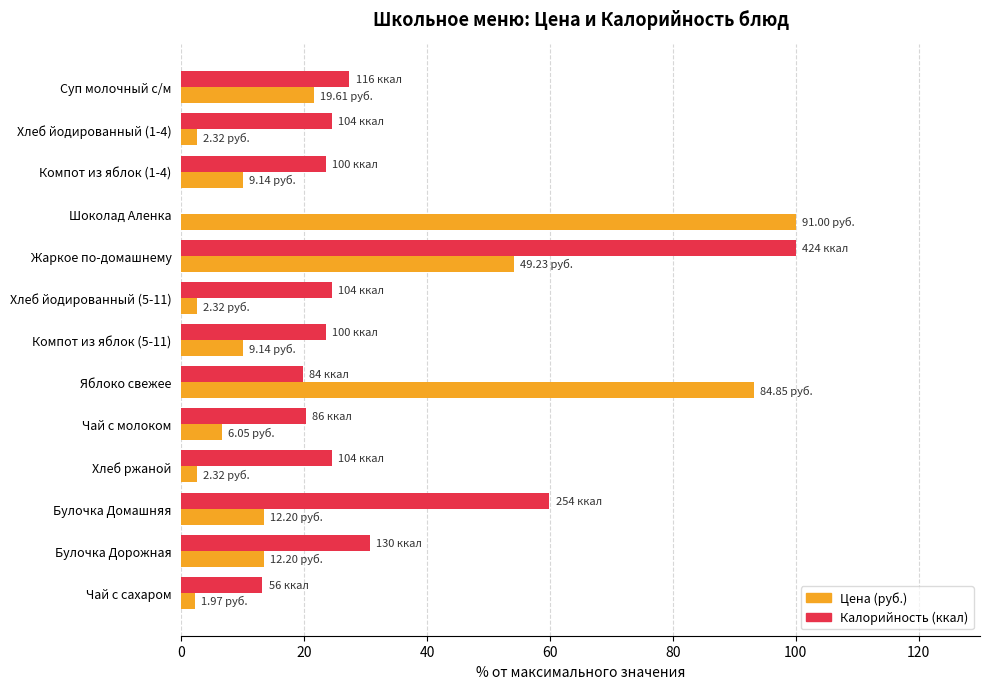

What is the total value across all series at Чай с молоком?

26.9